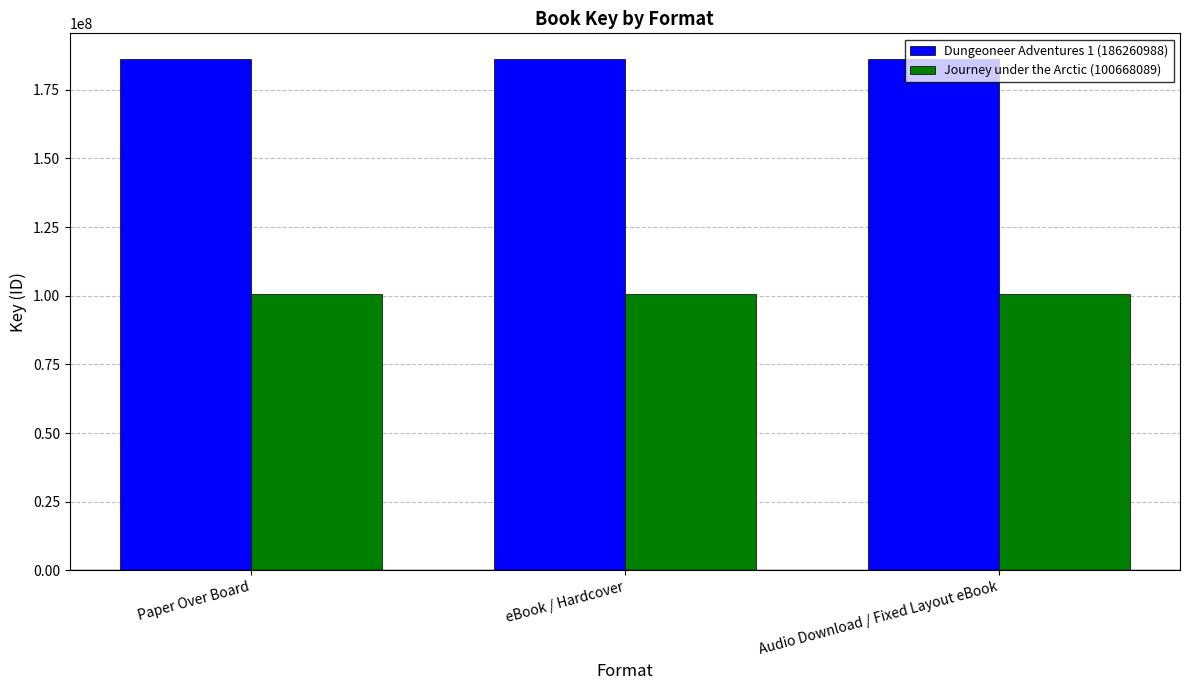

How many bars are there in total?

6